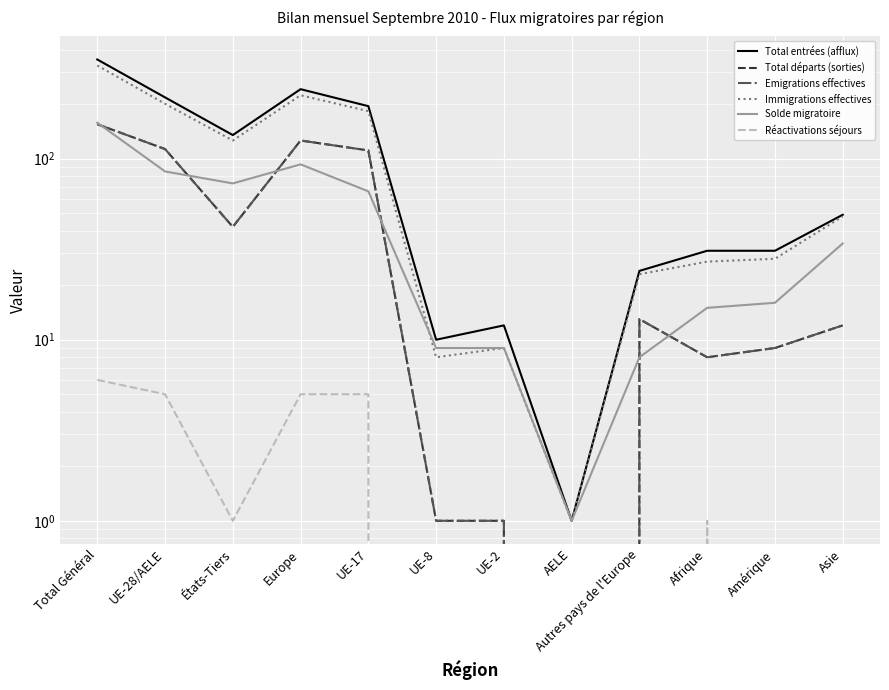

What is the label of the 7th point from the right?

UE-8